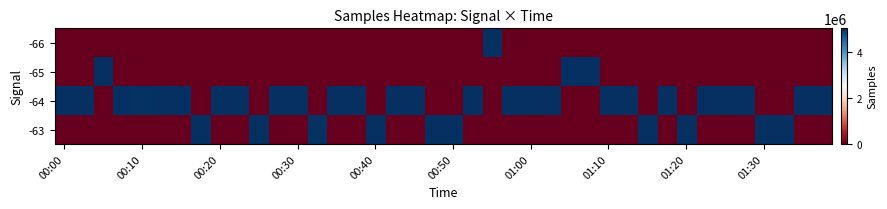

Which series has the widest spread of values?

-64